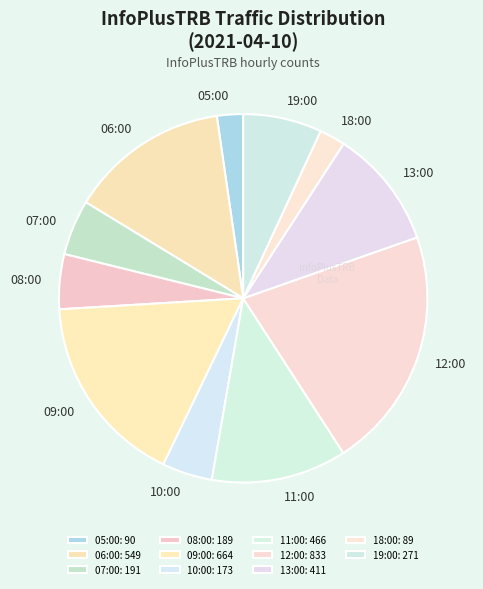

The 13:00 slice represents 1% of the pie. True or false?

False